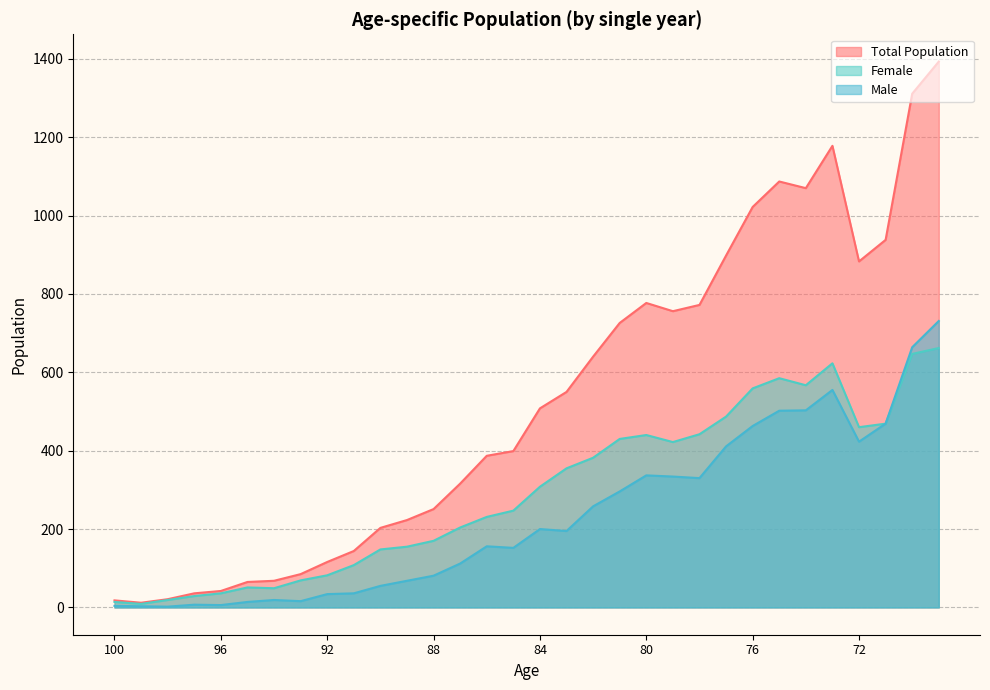

What is the total value across all series at 79?

1512